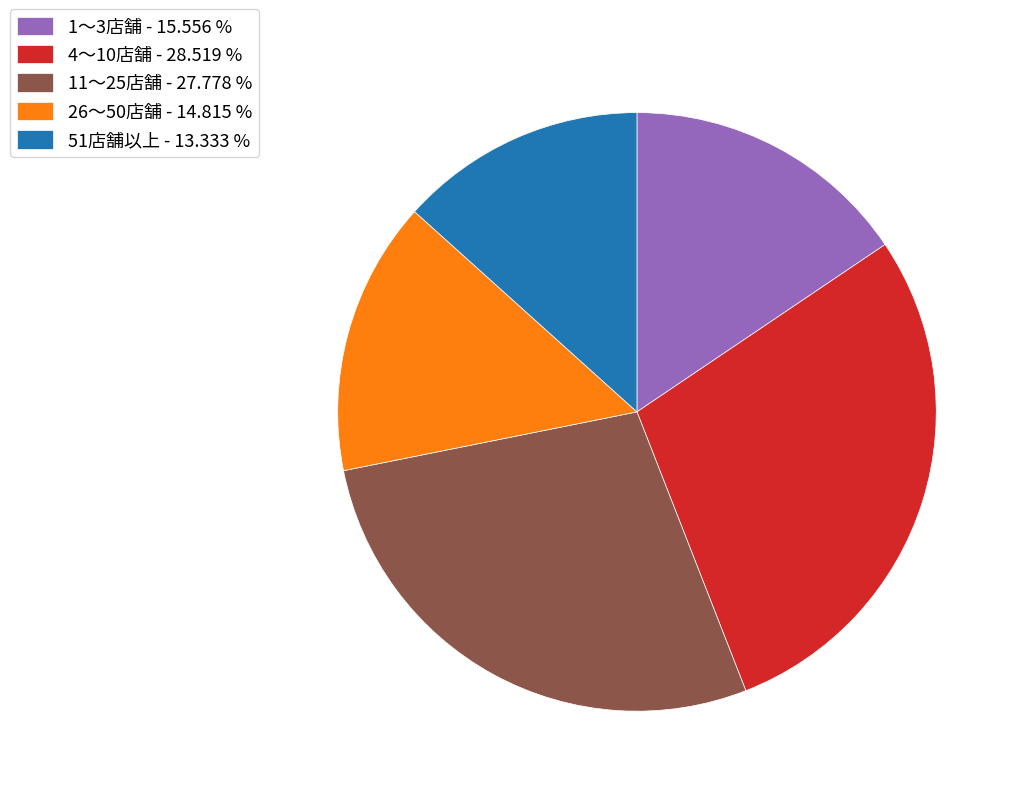

Is the sum of 51店舗以上 and 11～25店舗 greater than half?

No